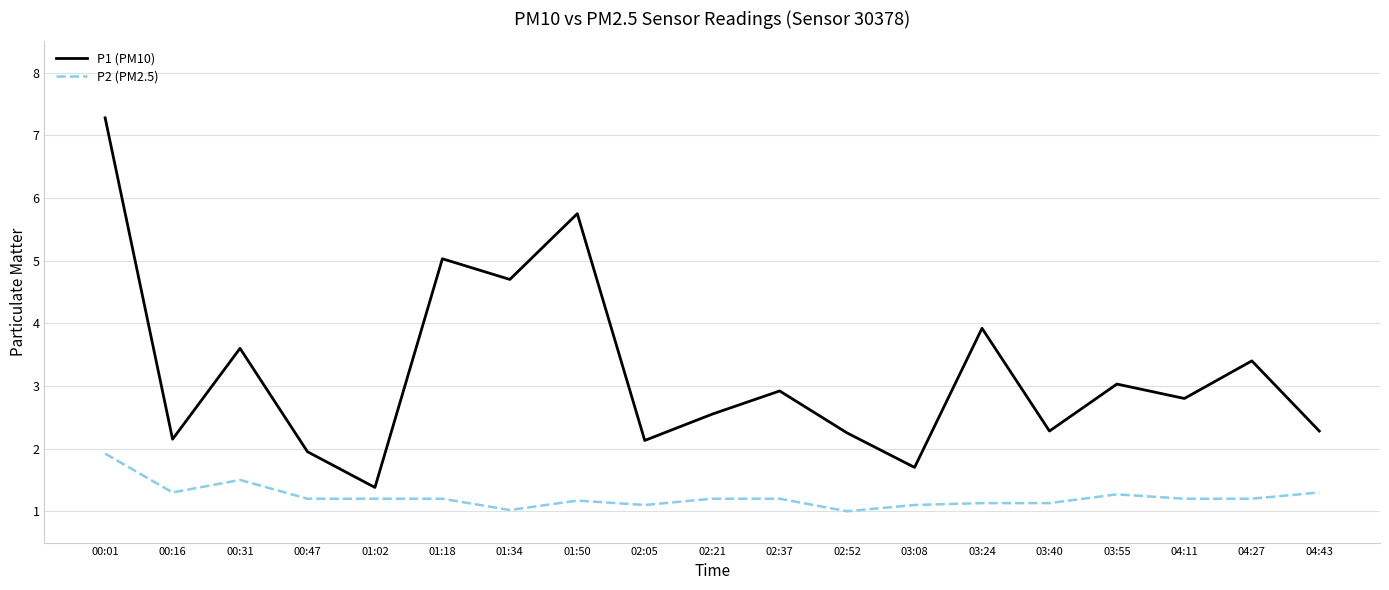

Which series has the largest range (max minus min)?

P1 (PM10)